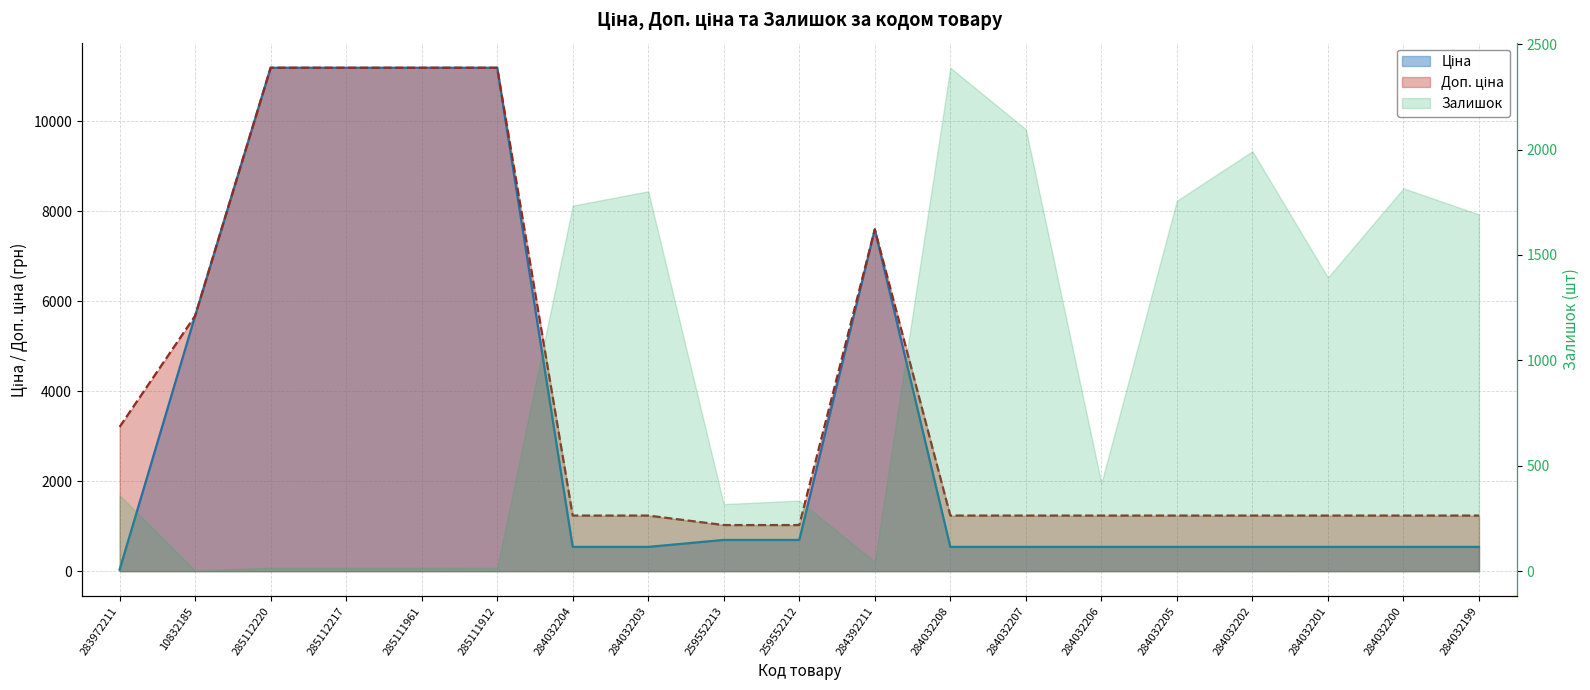

True or false: Доп. ціна has more than 2 interior local peaks.

False